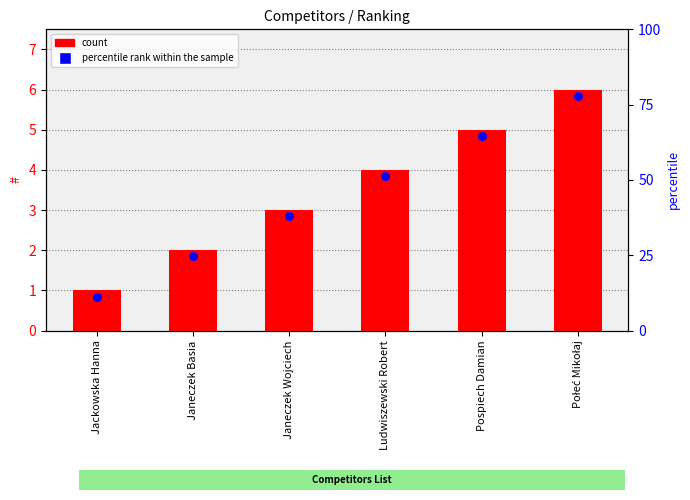

What is the ratio of the value at Ludwiszewski Robert to the value at Pospiech Damian?

0.8